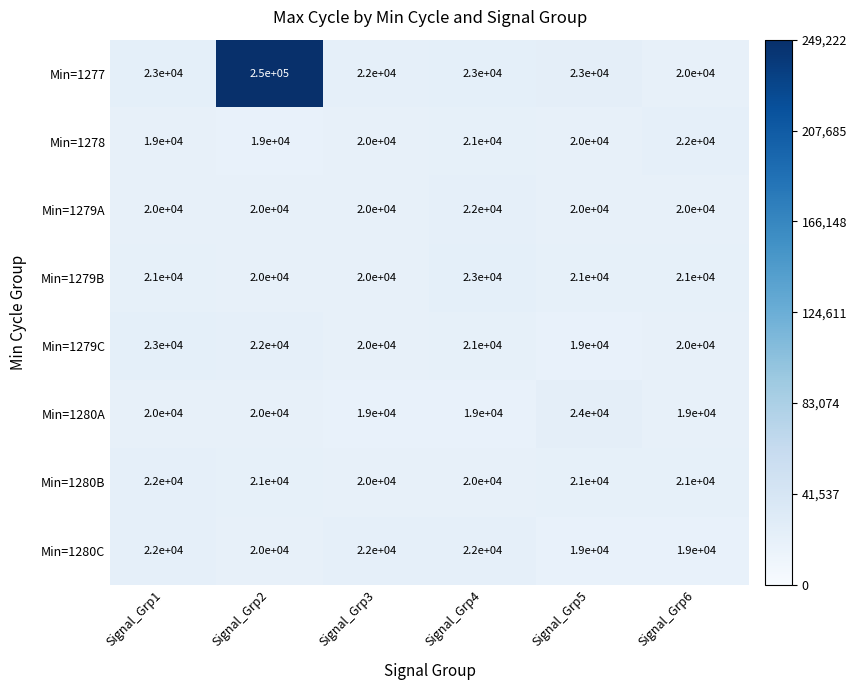

What is the total value across all series at Signal_Grp4?

171000